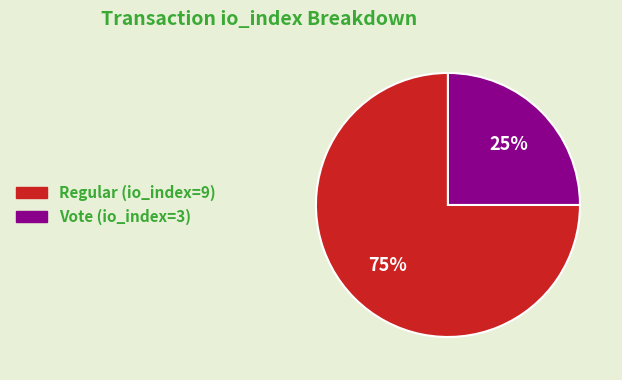

Count the number of slices in the pie.

2